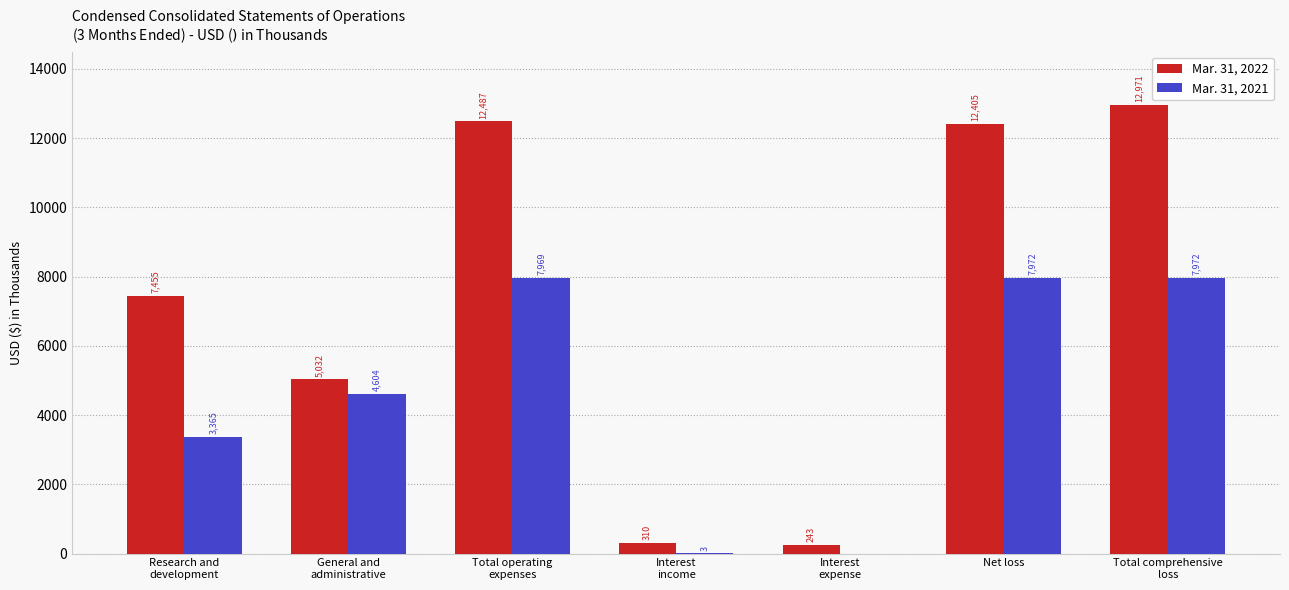

The Mar. 31, 2021 series shows 0 at Interest
expense. True or false?

True